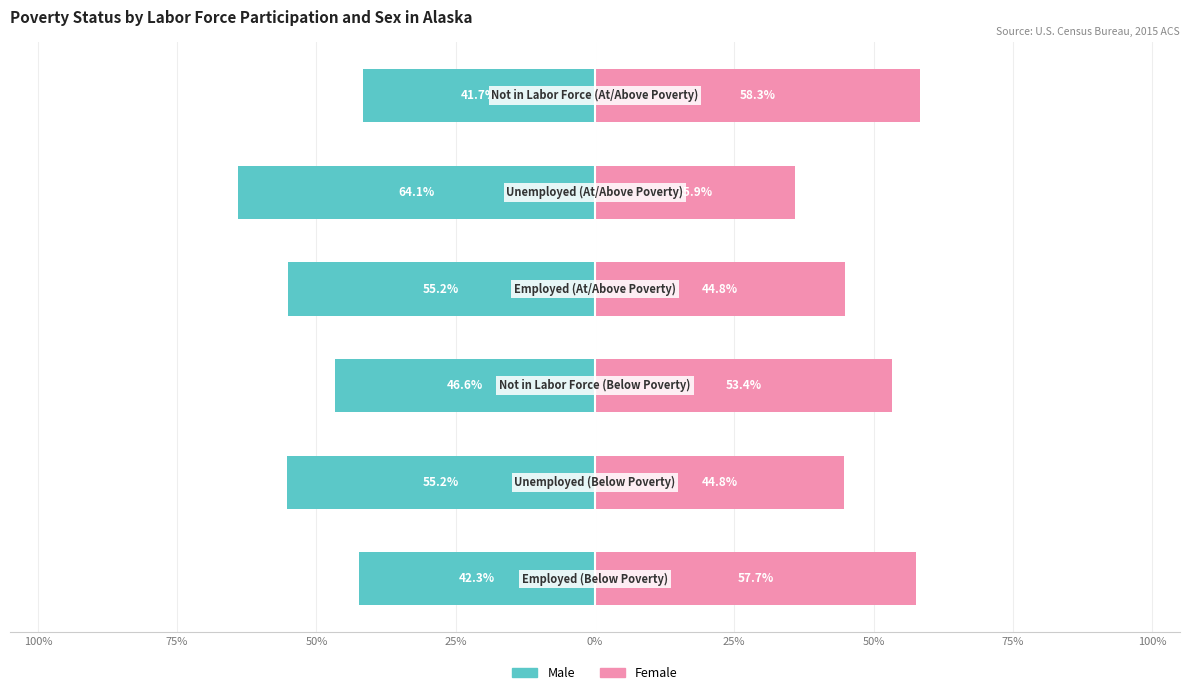

What is the minimum value for Male?

-64.1